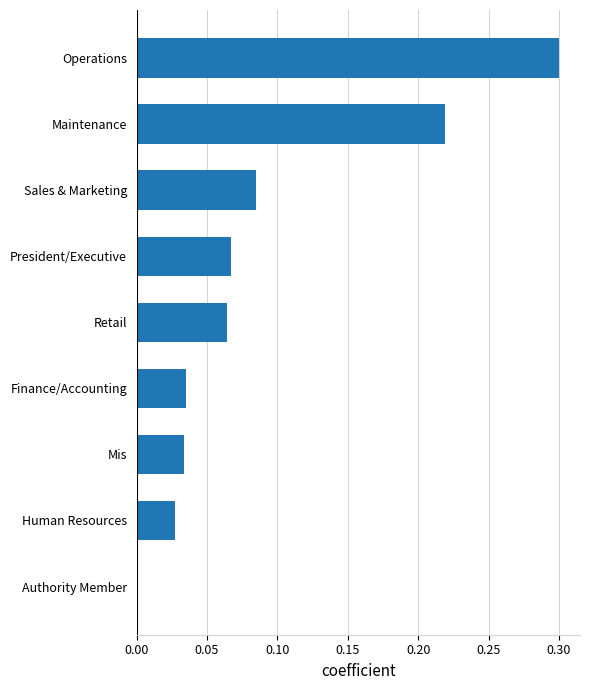

The value at Retail is 0.0. True or false?

False